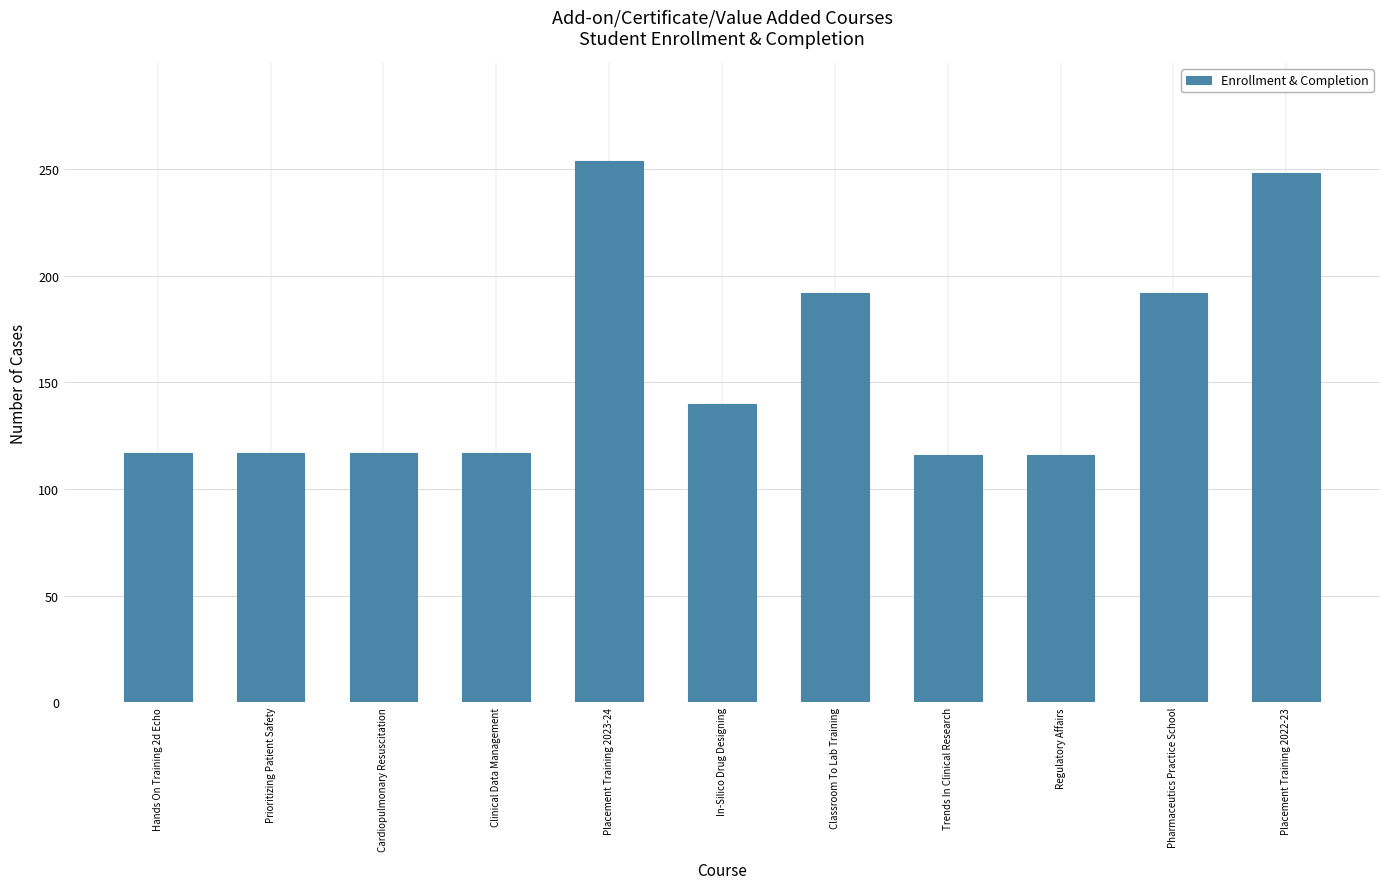

The value at Prioritizing Patient Safety is 117. True or false?

True